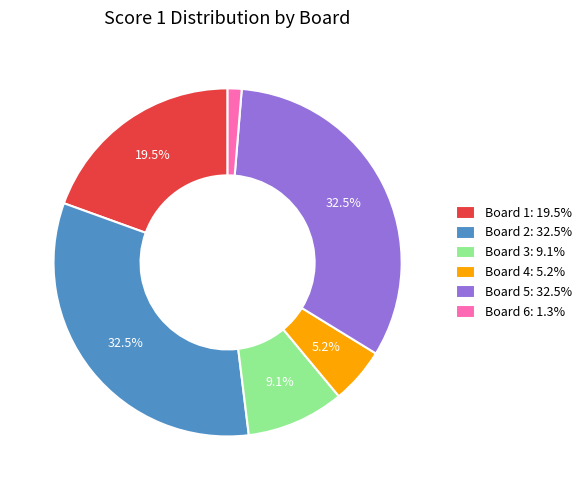

Do Board 4: 5.2% and Board 3: 9.1% together represent more than half of the pie?

No